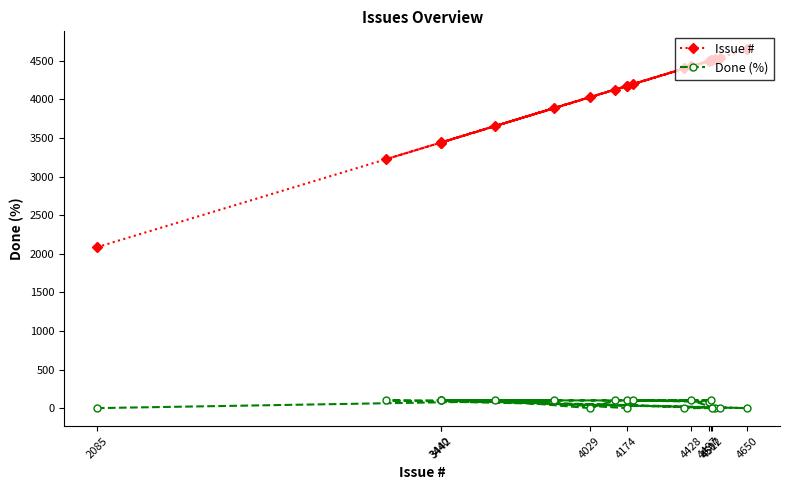

List the series in order of their overall mean, highest first.

Issue #, Done (%)